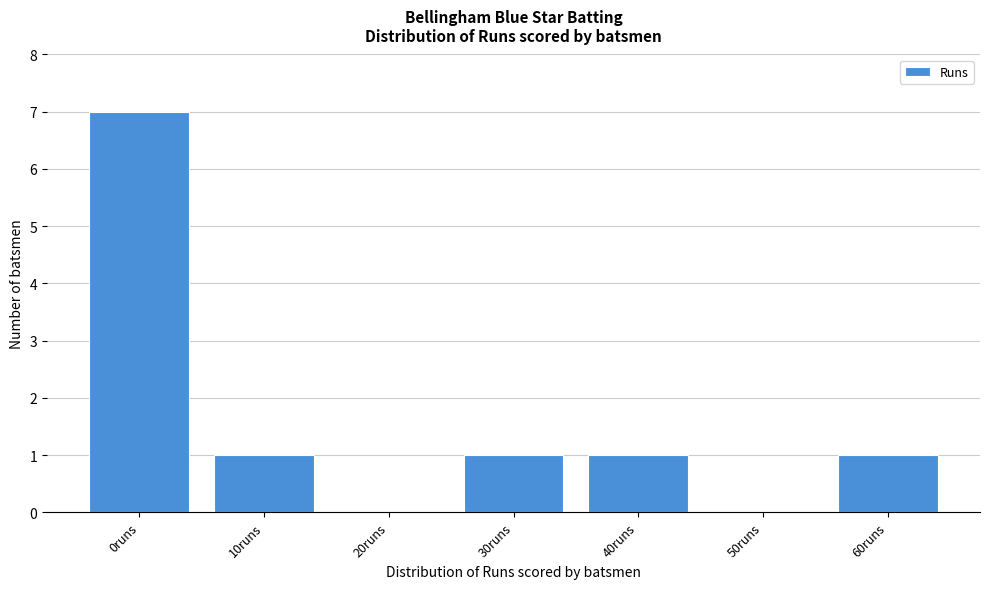

Reading left to right, transcribe all the data shown in this chart.

0runs=7	10runs=1	20runs=0	30runs=1	40runs=1	50runs=0	60runs=1